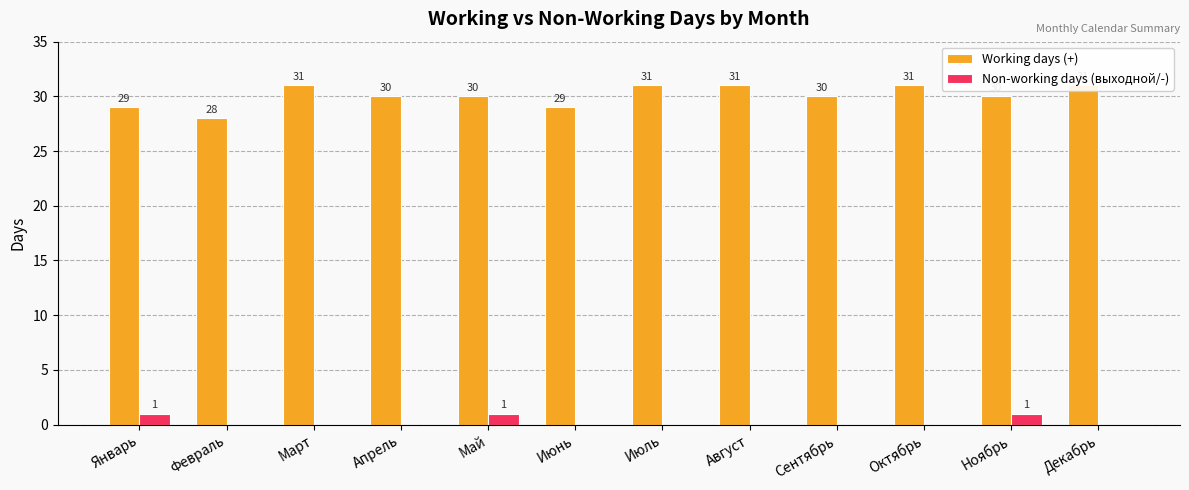

Reading left to right, list all the values displayed in this chart.

Working days (+): Январь=29	Февраль=28	Март=31	Апрель=30	Май=30	Июнь=29	Июль=31	Август=31	Сентябрь=30	Октябрь=31	Ноябрь=30	Декабрь=31
Non-working days (выходной/-): Январь=1	Февраль=0	Март=0	Апрель=0	Май=1	Июнь=0	Июль=0	Август=0	Сентябрь=0	Октябрь=0	Ноябрь=1	Декабрь=0